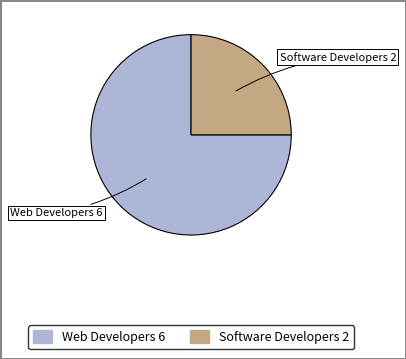

Rank the categories by value from highest to lowest.

Web Developers, Software Developers